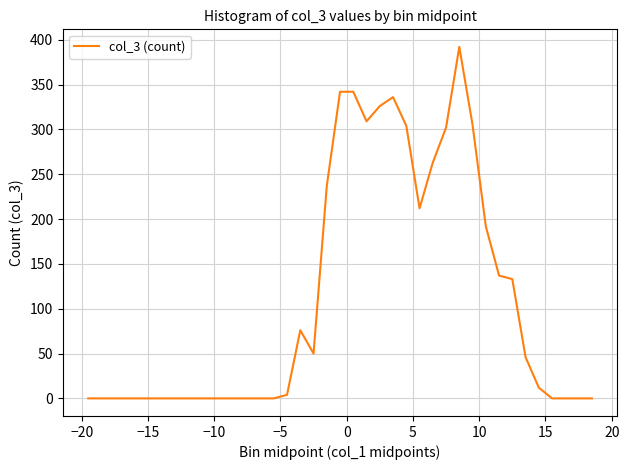

True or false: the data has more than 0 interior local peaks.

True